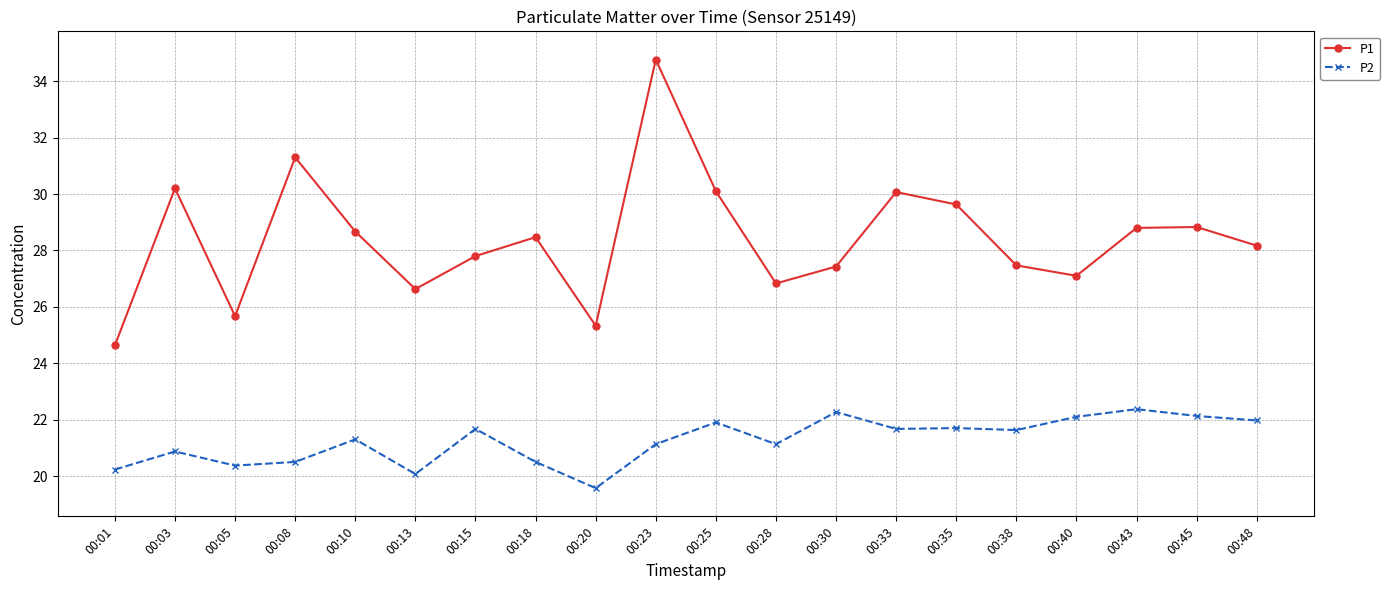

What is the value of the P2 point at the 8th from the left?

20.5